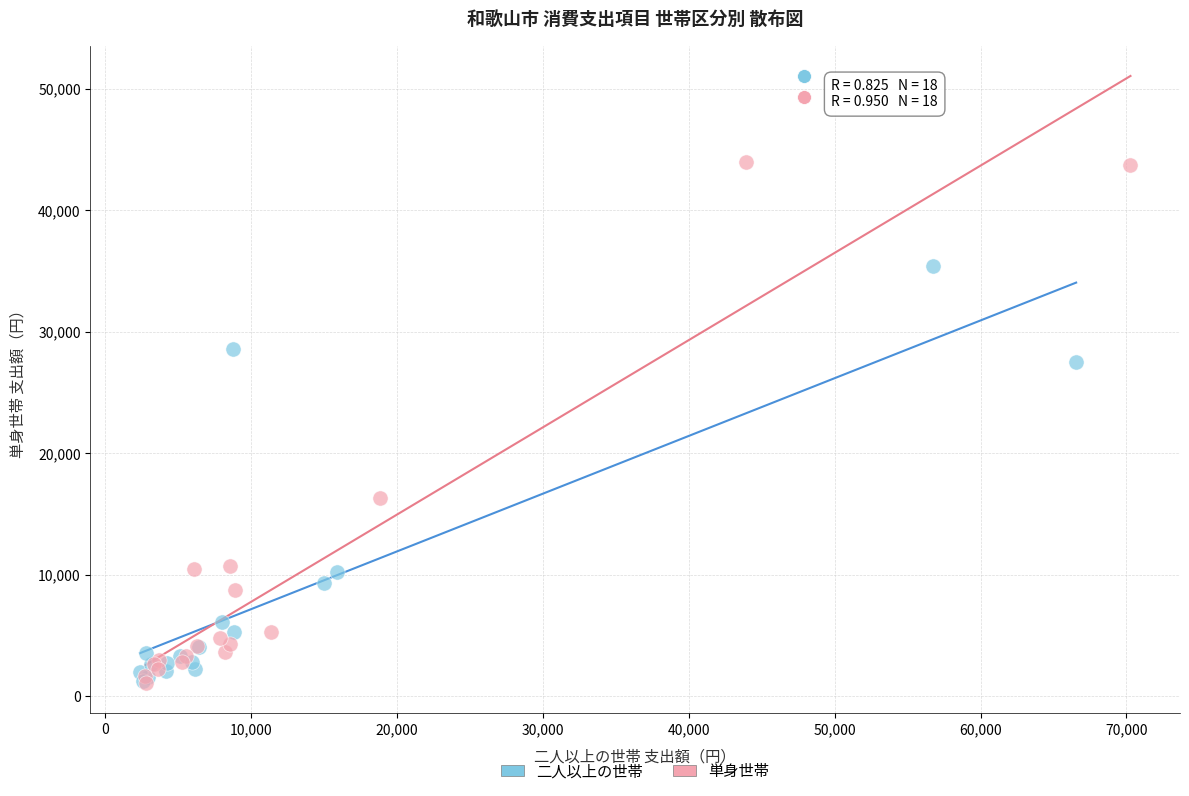

Which series contains the highest Y value?

単身世帯